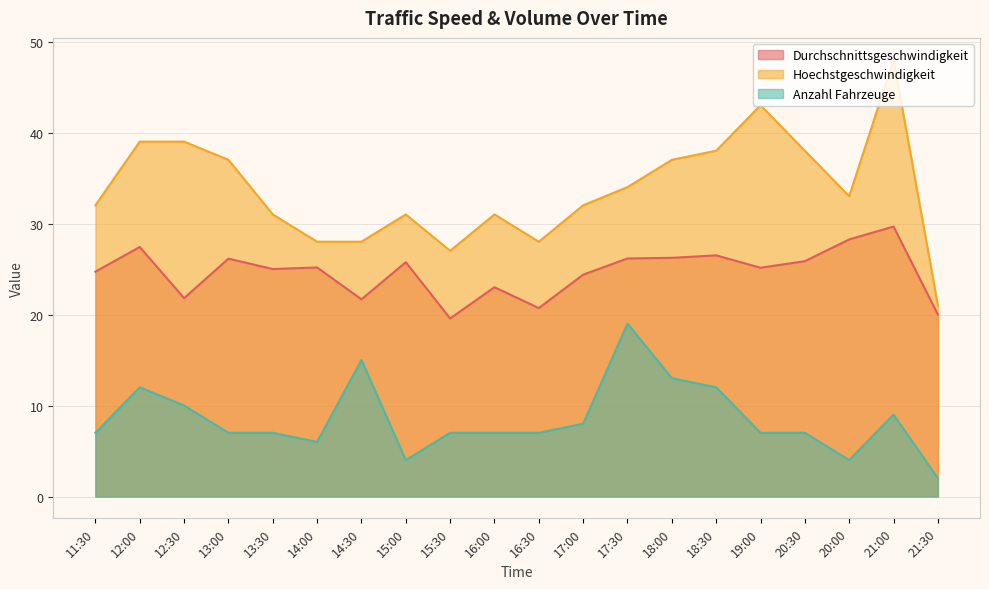

Rank the series at 12:30 from lowest to highest value.

Anzahl Fahrzeuge, Durchschnittsgeschwindigkeit, Hoechstgeschwindigkeit